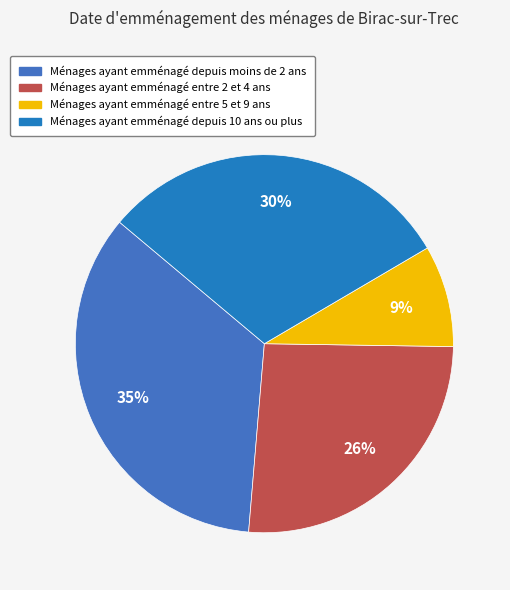

How many slices are in this pie chart?

4